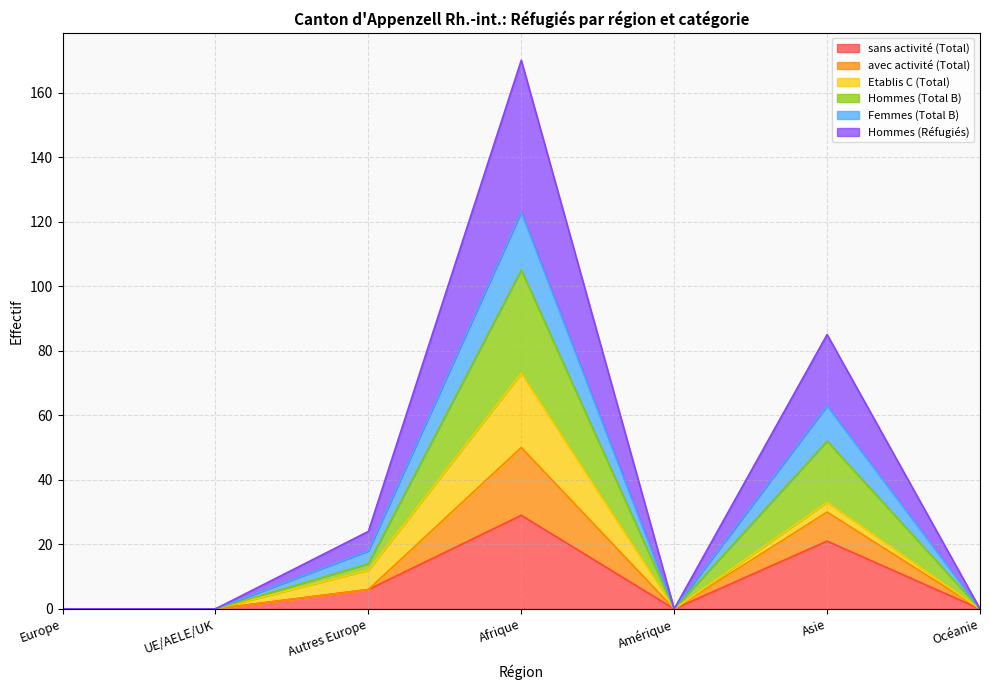

True or false: avec activité (Total) has a value of 62 at UE/AELE/UK.

False